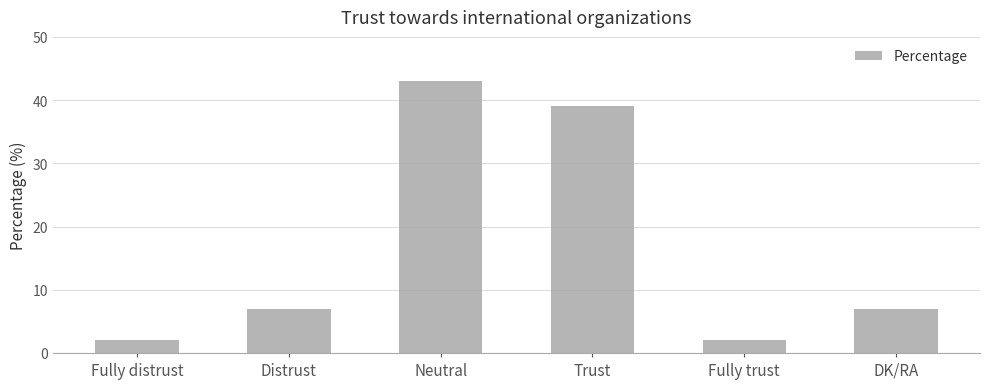

Which has a higher value, Fully distrust or DK/RA?

DK/RA